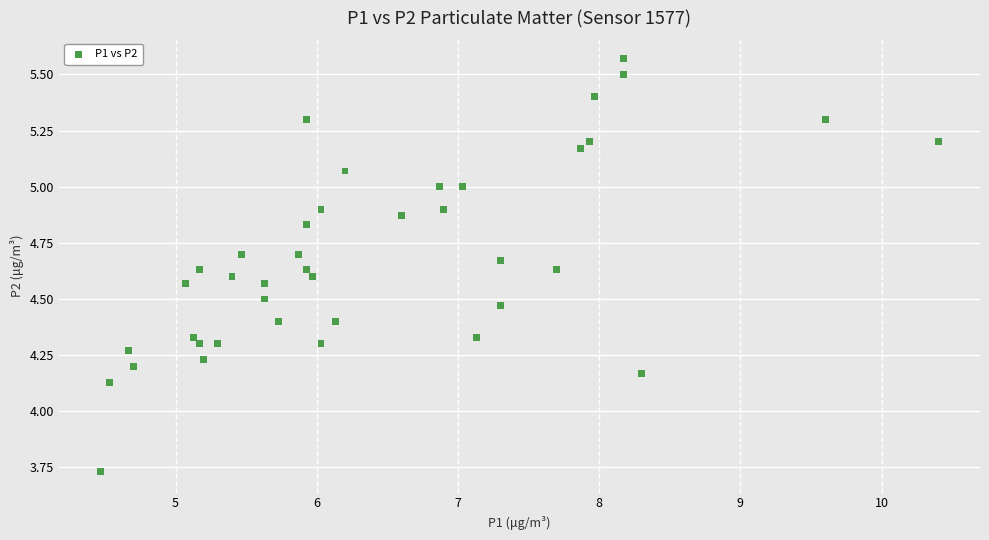

What is the range of Y values (max minus min)?

1.8